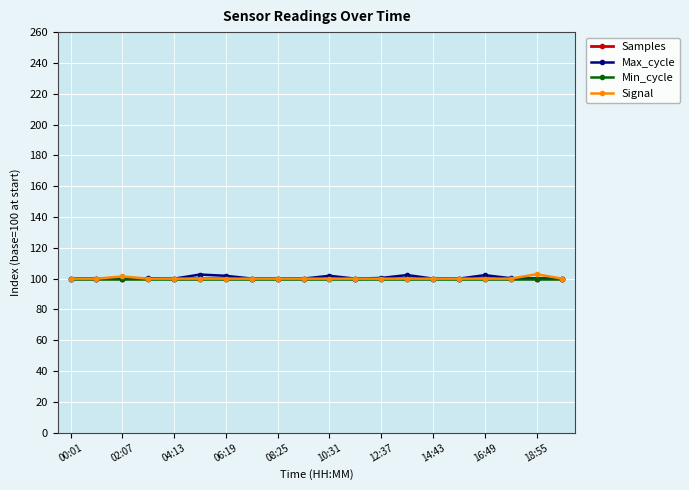

What is the minimum value shown in the chart?

100.0